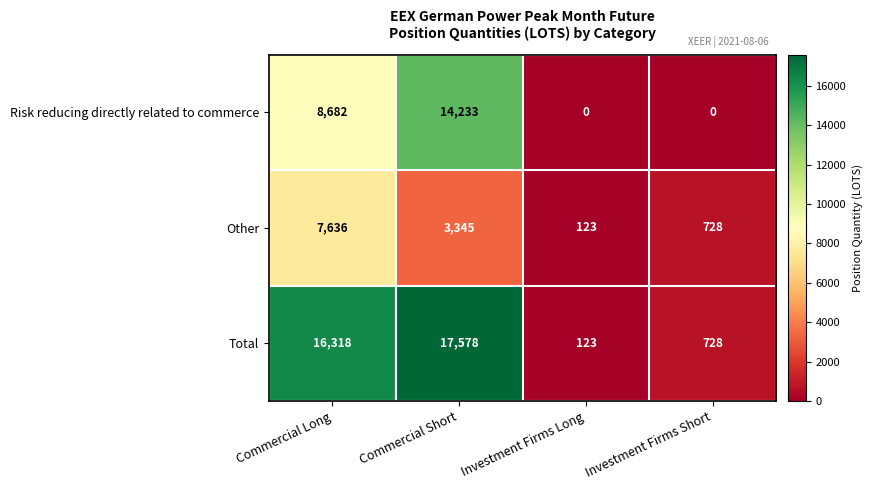

What is the sum of the Other values at Commercial Short and Investment Firms Long?

3468